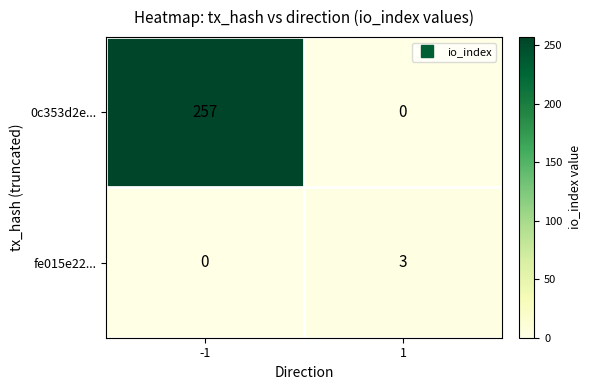

What is the total value across all series at 1?

3